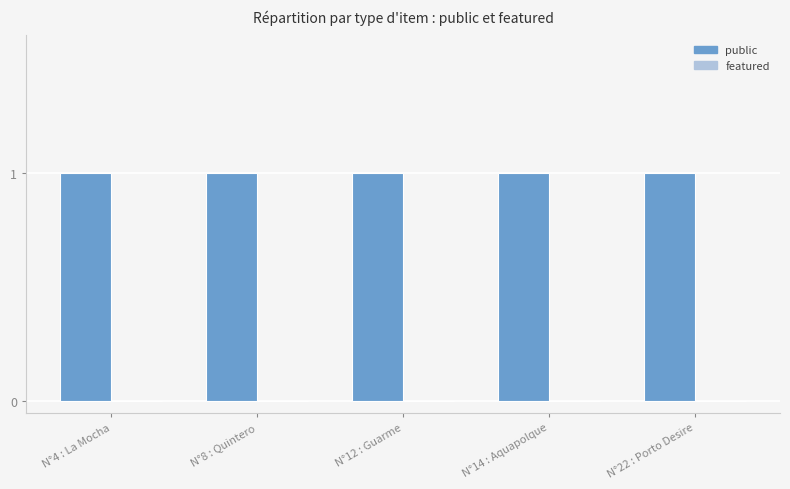

Which series changed the most between N°4 : La Mocha and N°12 : Guarme?

public